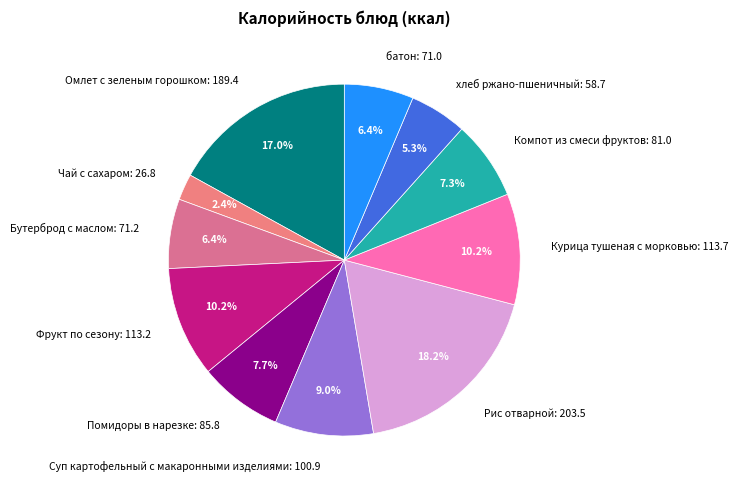

To the nearest percent, what percentage of the pie is Фрукт по сезону?

10%